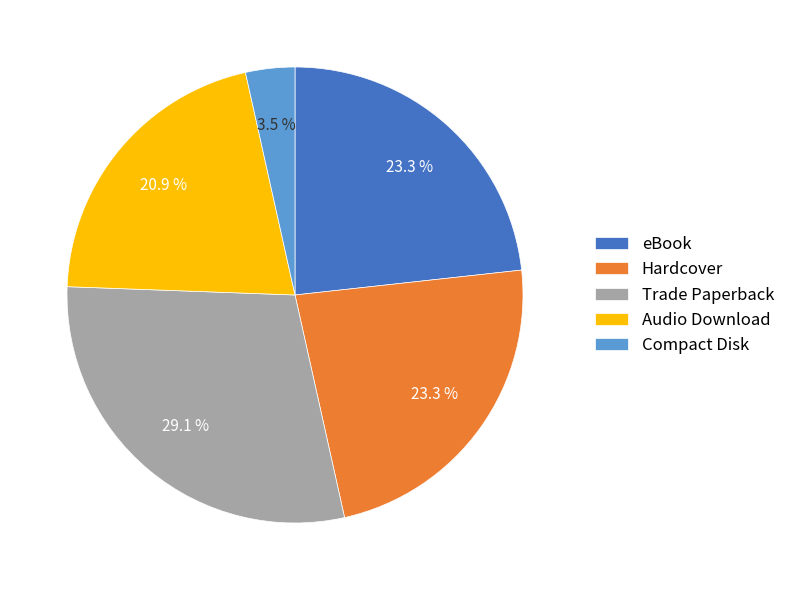

Is there any slice that represents more than half of the pie?

No